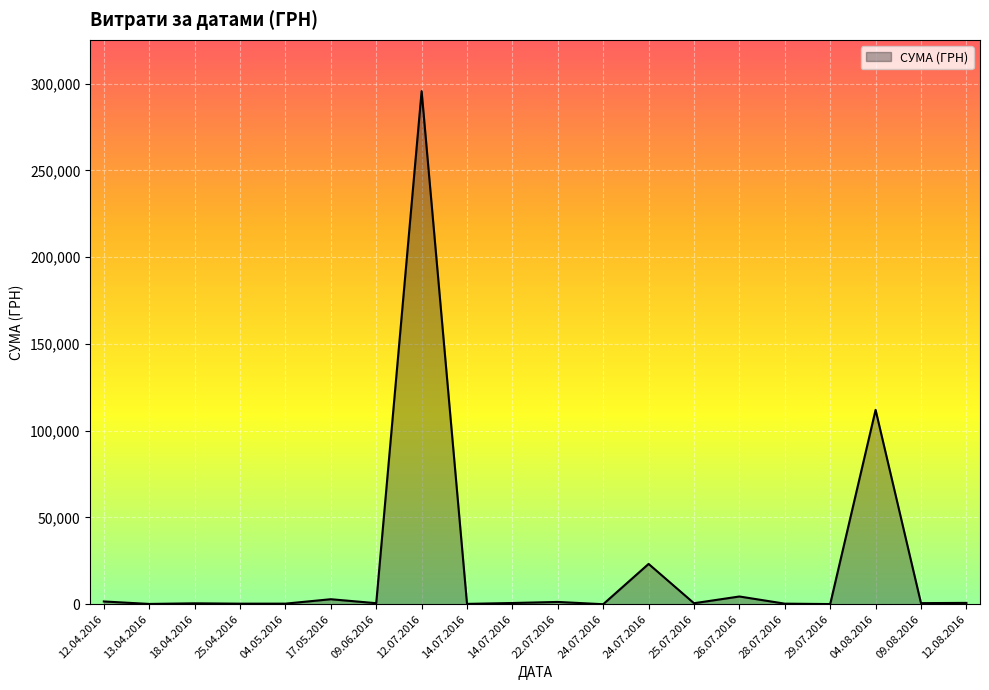

How many categories are shown in the chart?

20